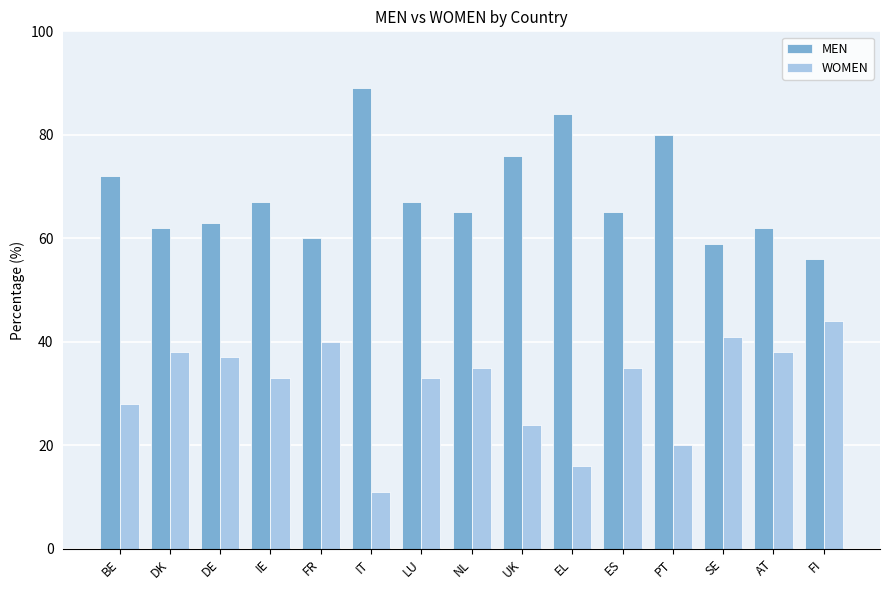

What value does the WOMEN series have at NL, to the nearest 5?

35